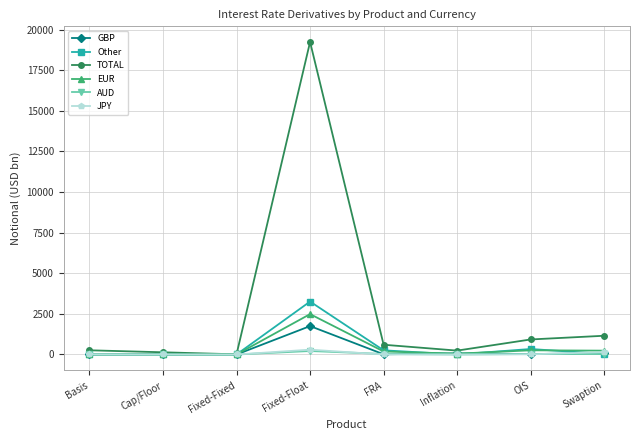

How many series are shown in this chart?

6